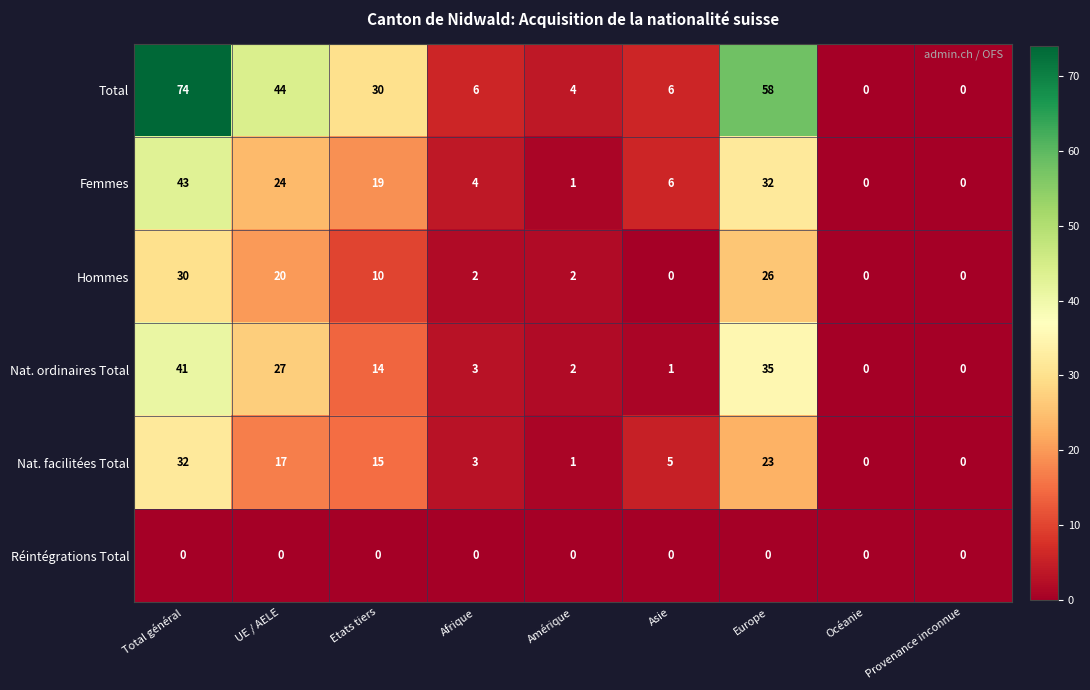

Is it true that Nat. facilitées Total equals 57 at Total général?

False